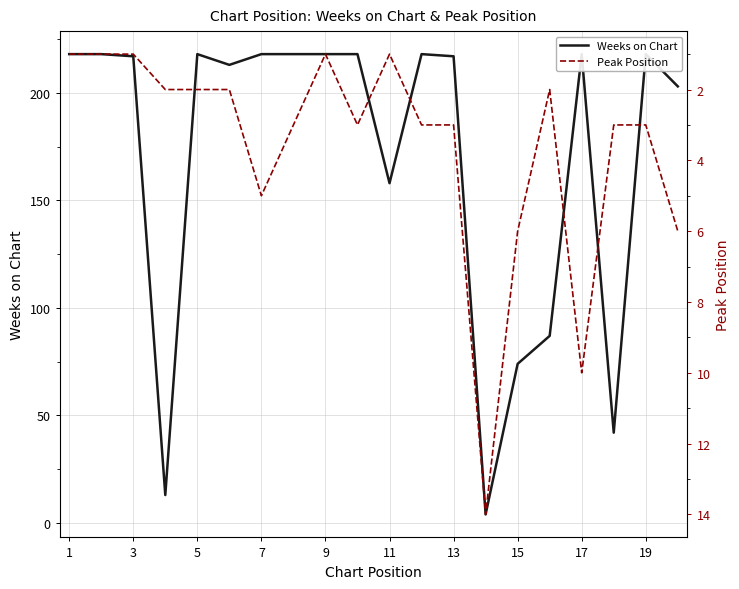

What is the difference between the maximum and minimum values in the Weeks on Chart series?

214